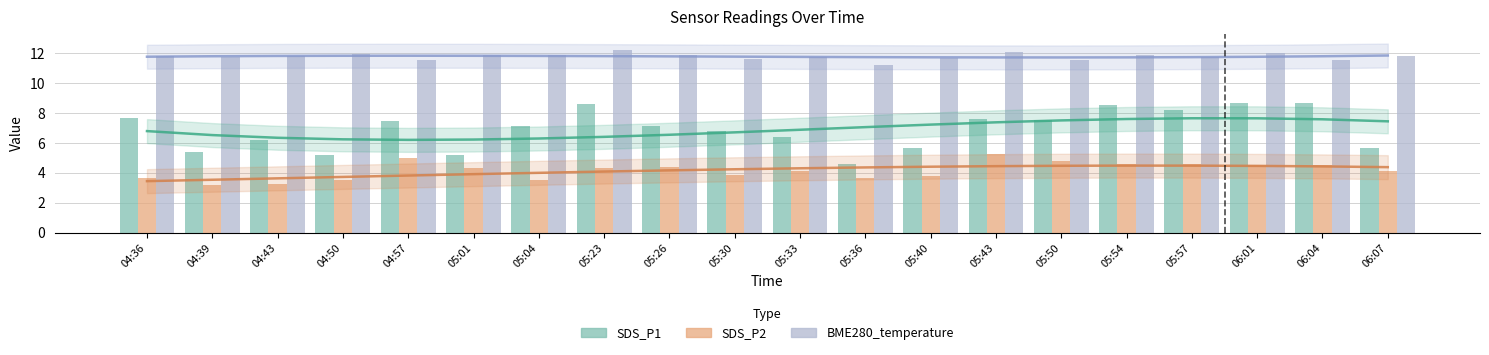

What is the total value across all series at 05:36?

19.4